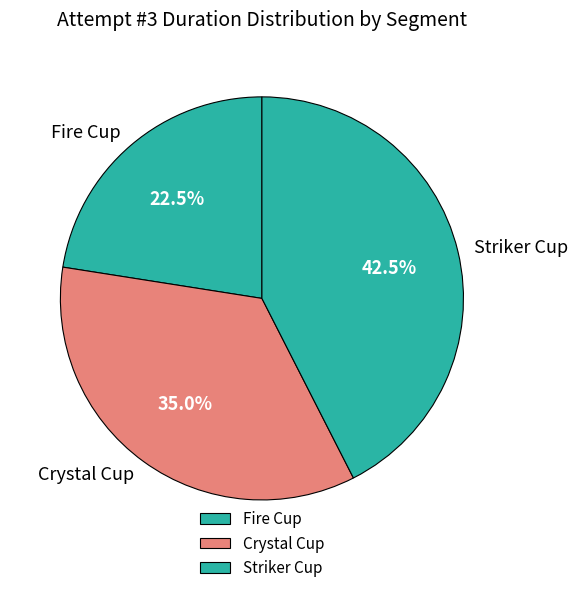

Approximately how many times larger is the value at Crystal Cup compared to Striker Cup?

0.8